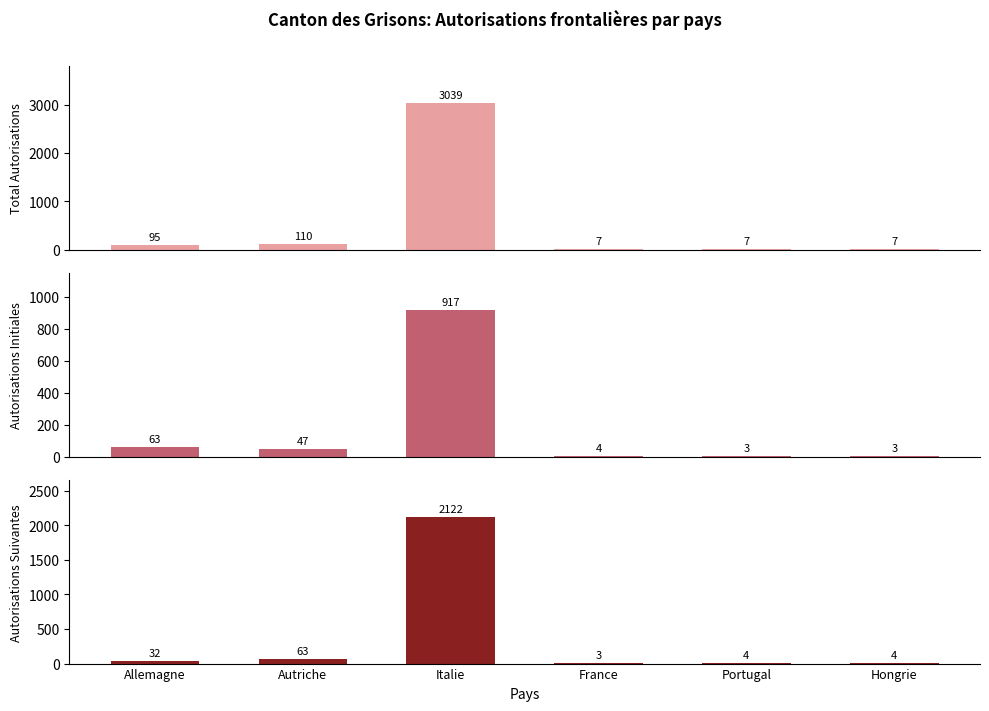

At which category does the chart reach its minimum across all series?

Portugal